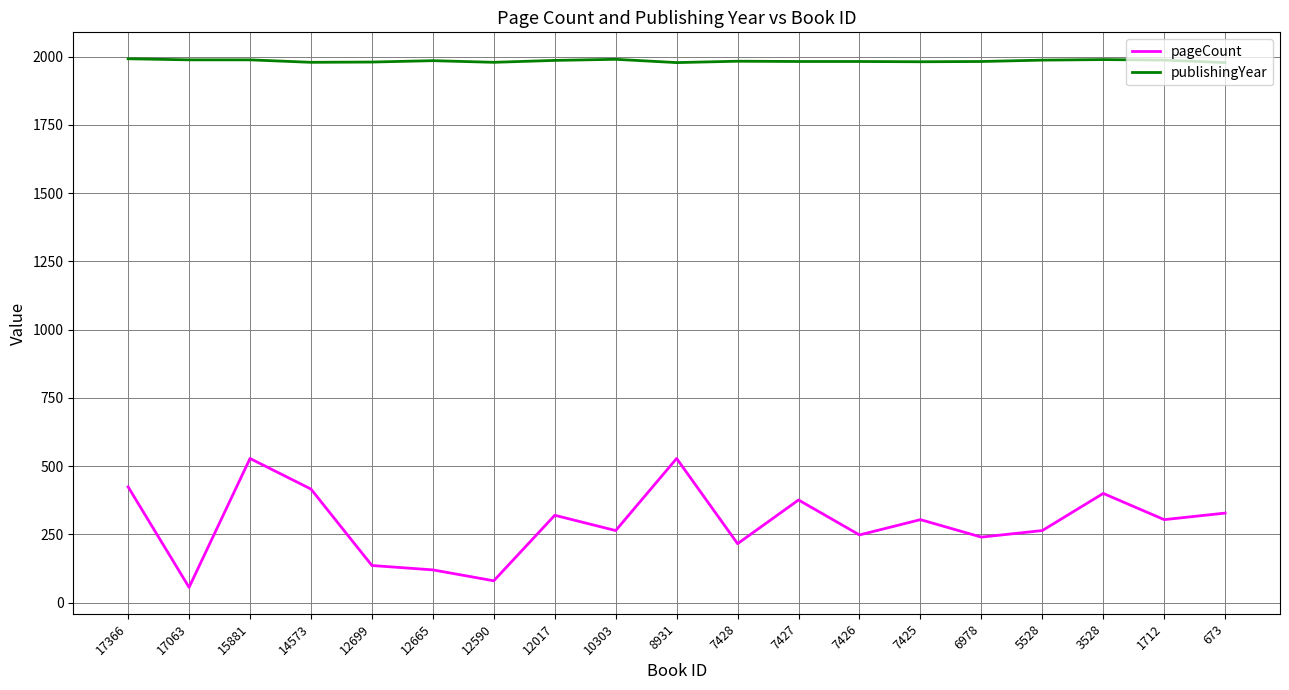

What is the difference between the highest and lowest values at 8931?

1450